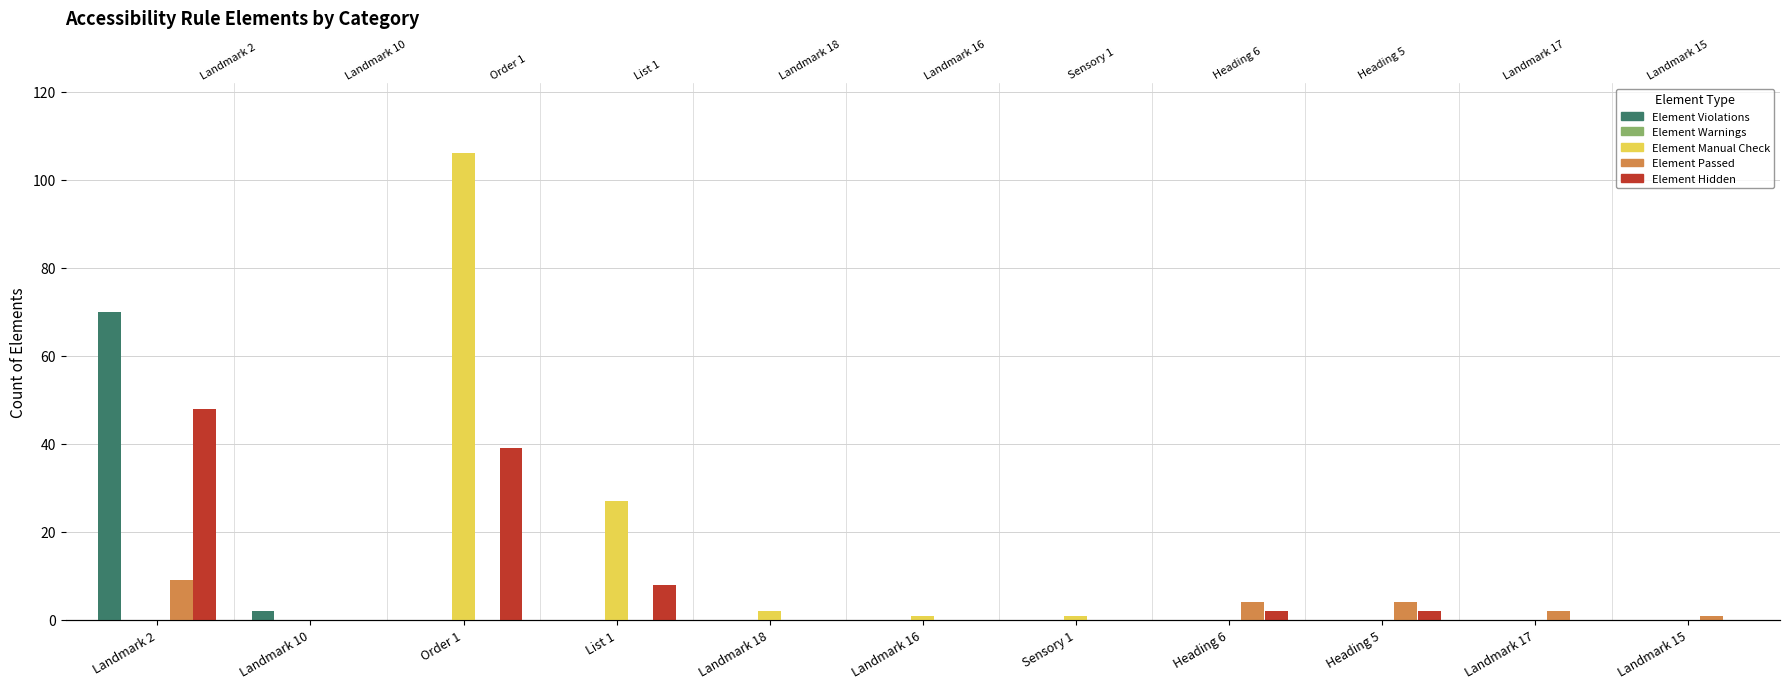

Is the value of Element Warnings at Landmark 17 greater than the value of Element Violations at List 1?

No